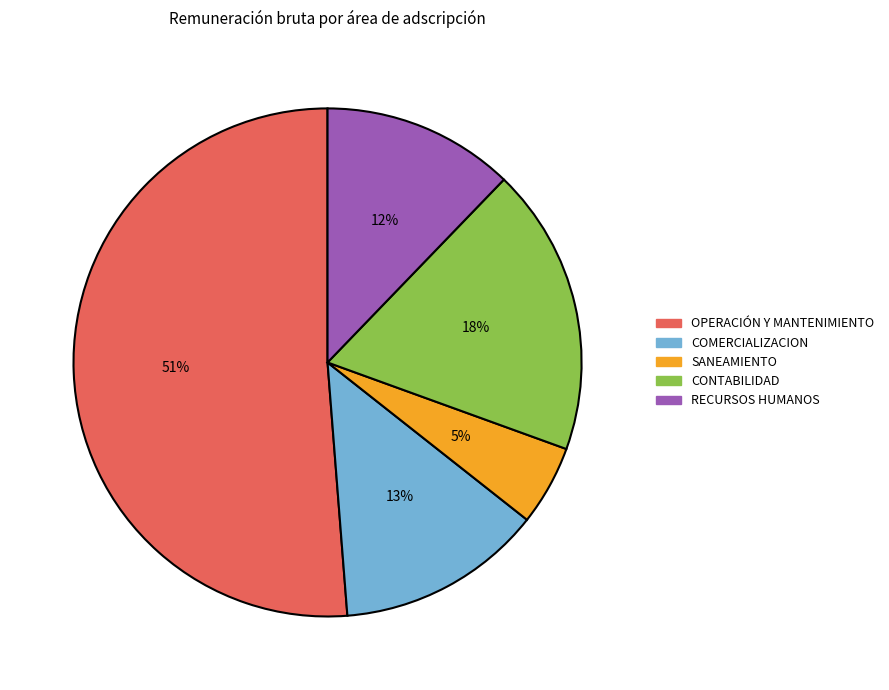

To the nearest percent, what is the difference between the largest and smallest slice percentages?

46%